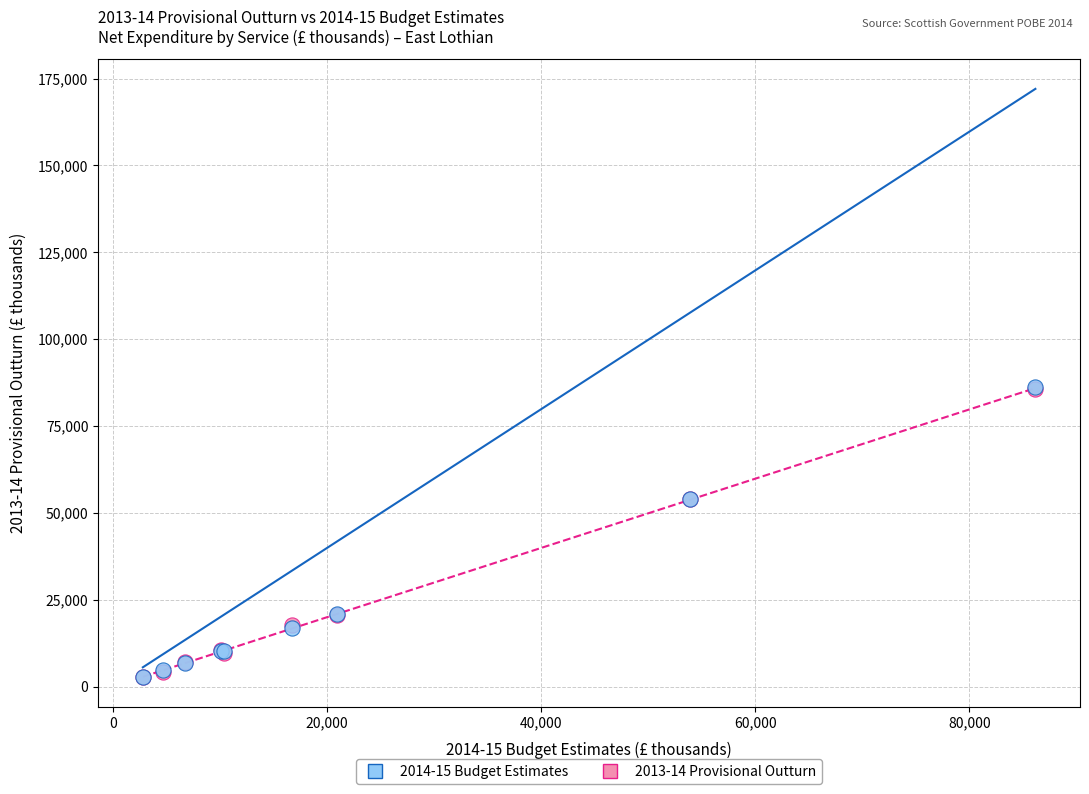

What are all the series names shown in the legend?

2014-15 Budget Estimates, 2013-14 Provisional Outturn